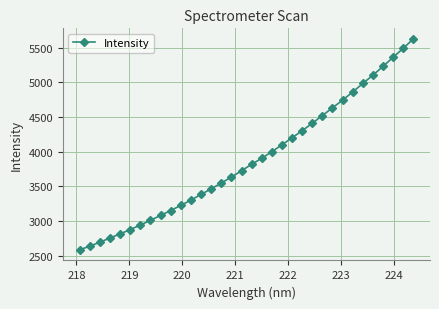

How many values are below 3819?

17